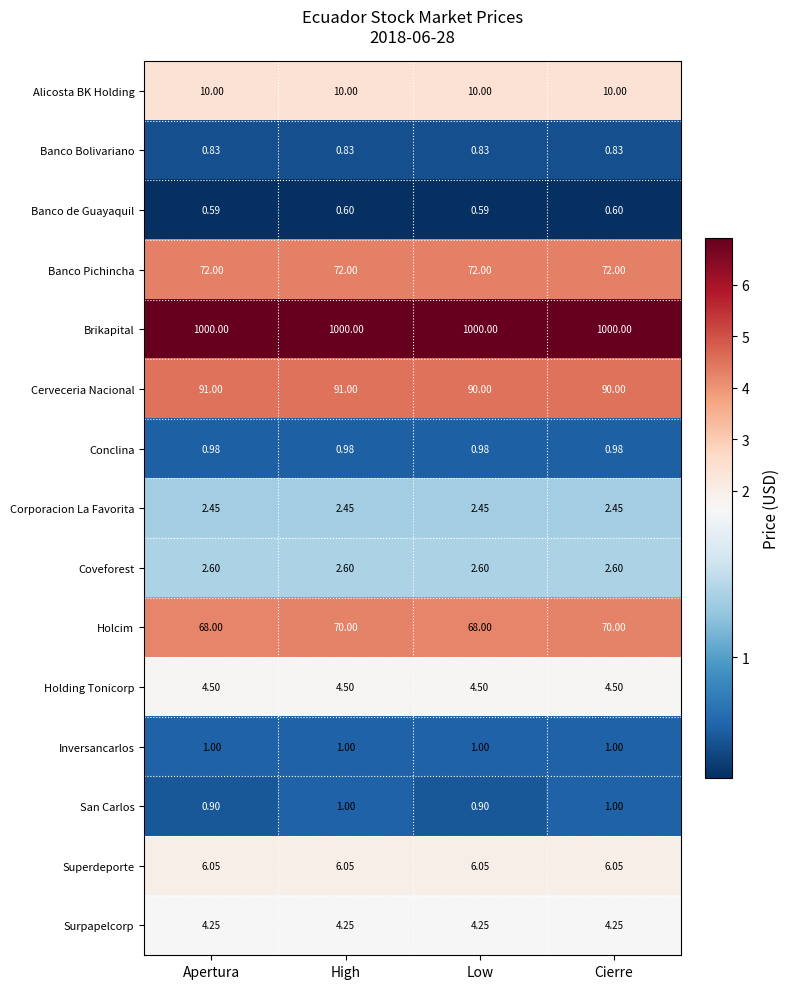

Between High and Low, which series saw the biggest shift?

Holcim